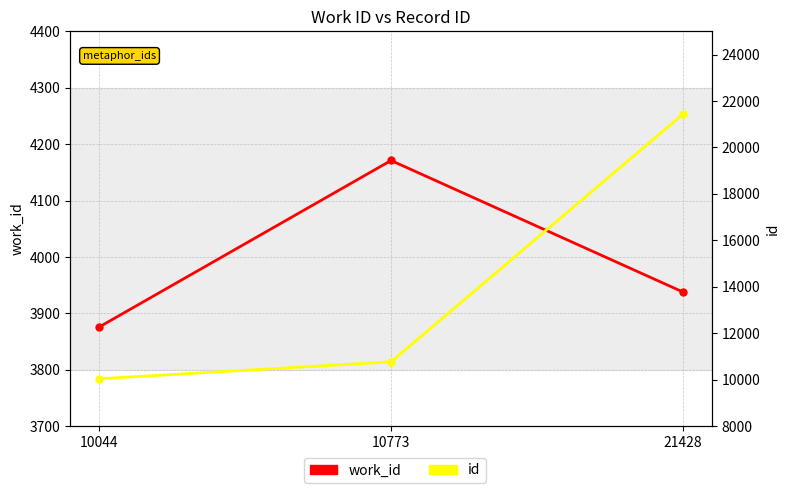

How many values in the id series exceed 10773?

1